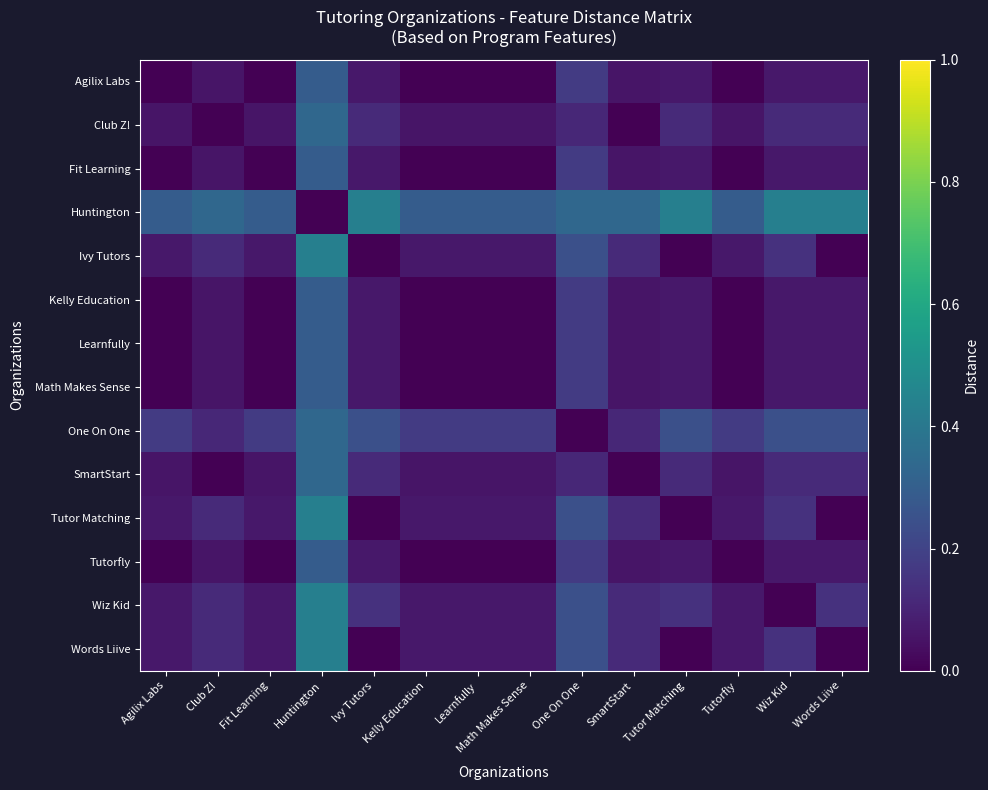

Rank the series by their maximum value, from highest to lowest.

Huntington, Ivy Tutors, Tutor Matching, Wiz Kid, Words Liive, Club Z!, One On One, SmartStart, Agilix Labs, Fit Learning, Kelly Education, Learnfully, Math Makes Sense, Tutorfly